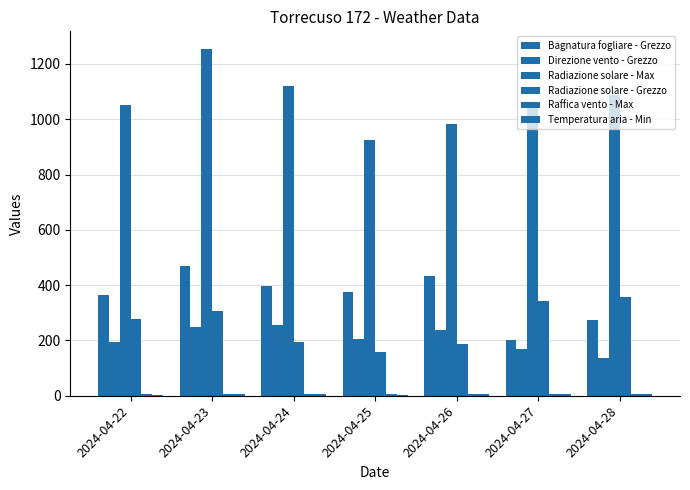

Are the bars horizontal?

No